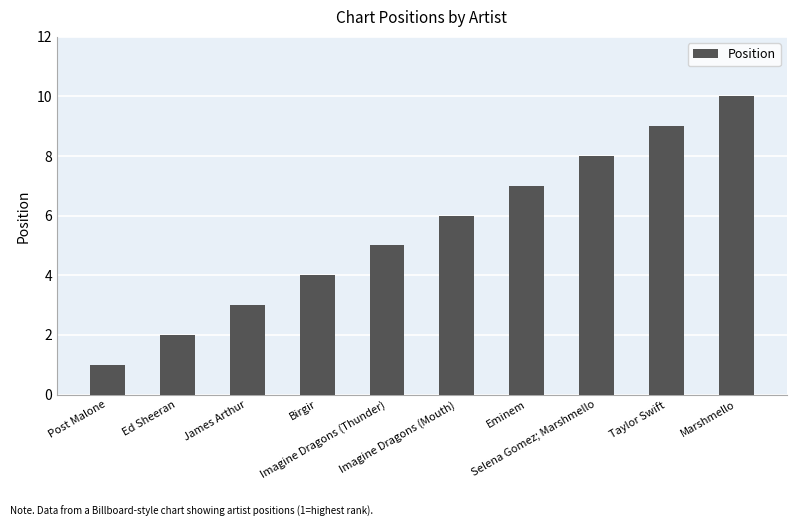

What is the minimum value shown in the chart?

1